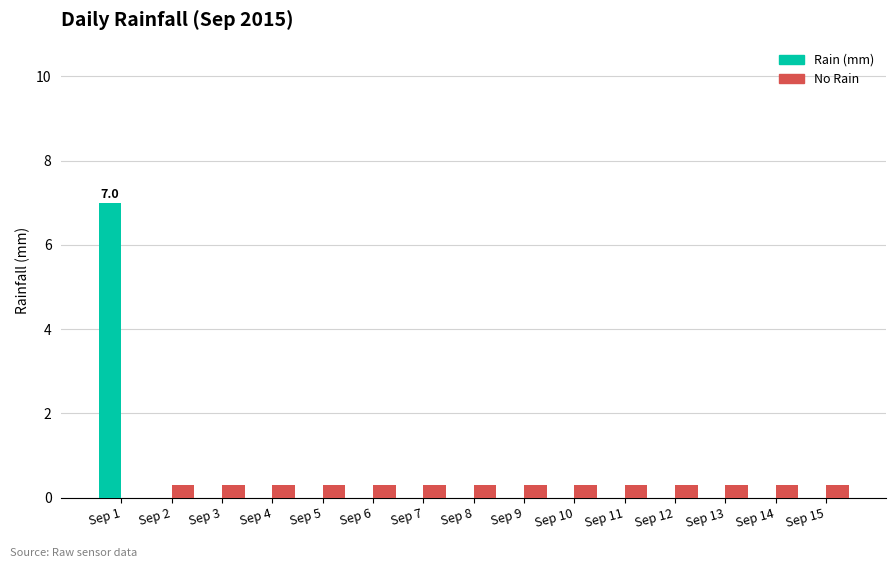

How many distinct data groups are displayed?

2